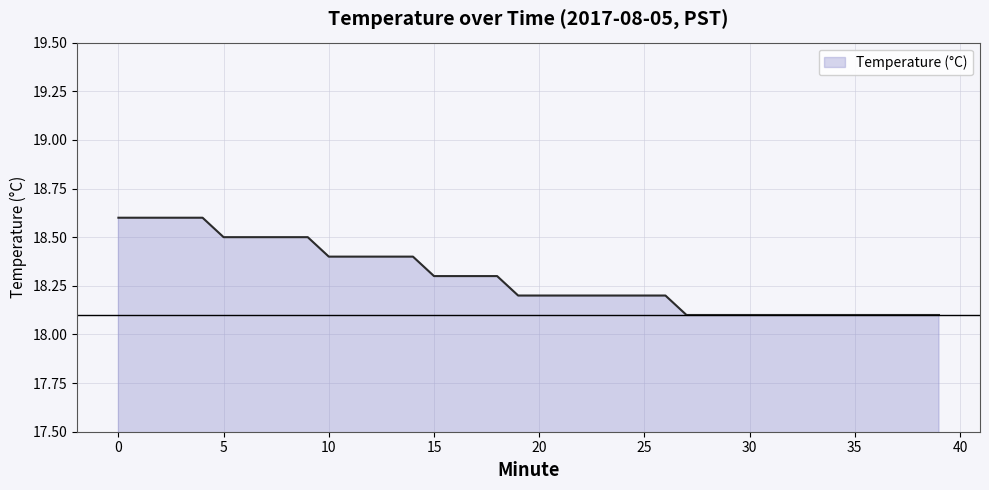

What is the maximum value shown in the chart?

18.6